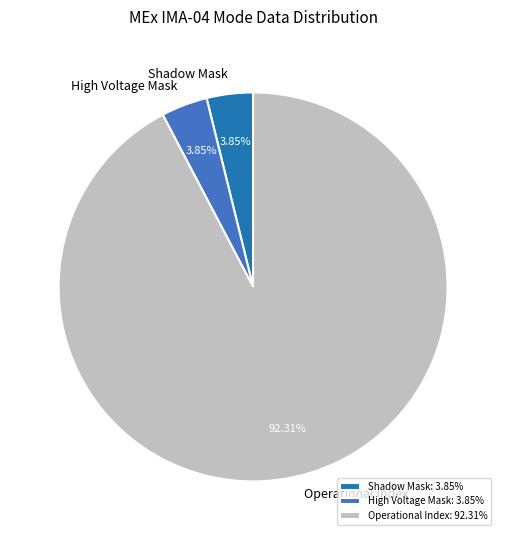

Which has a higher value, High Voltage Mask or Operational Index?

Operational Index